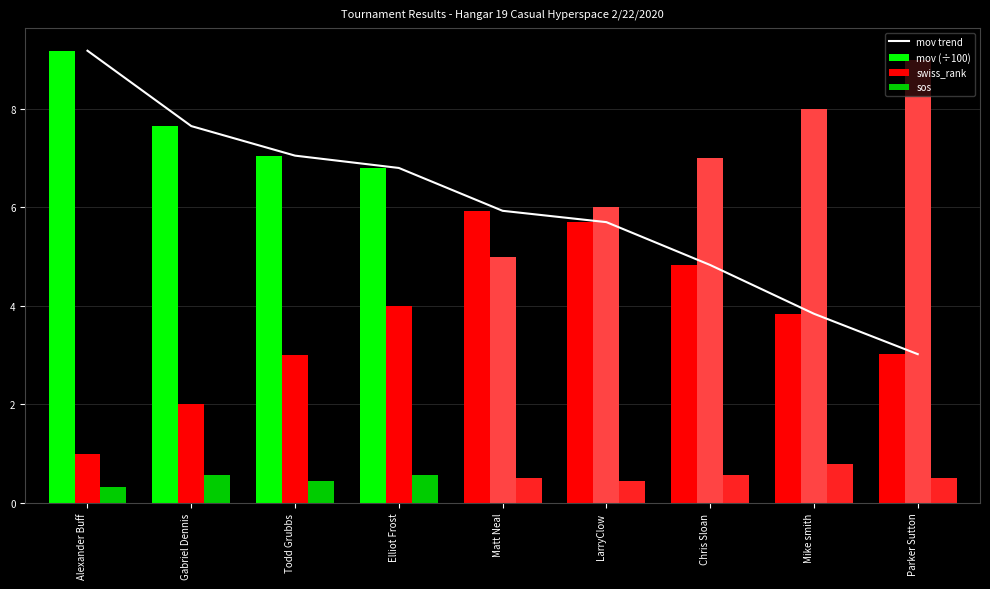

Which has a higher value, Mike smith or Matt Neal?

Matt Neal